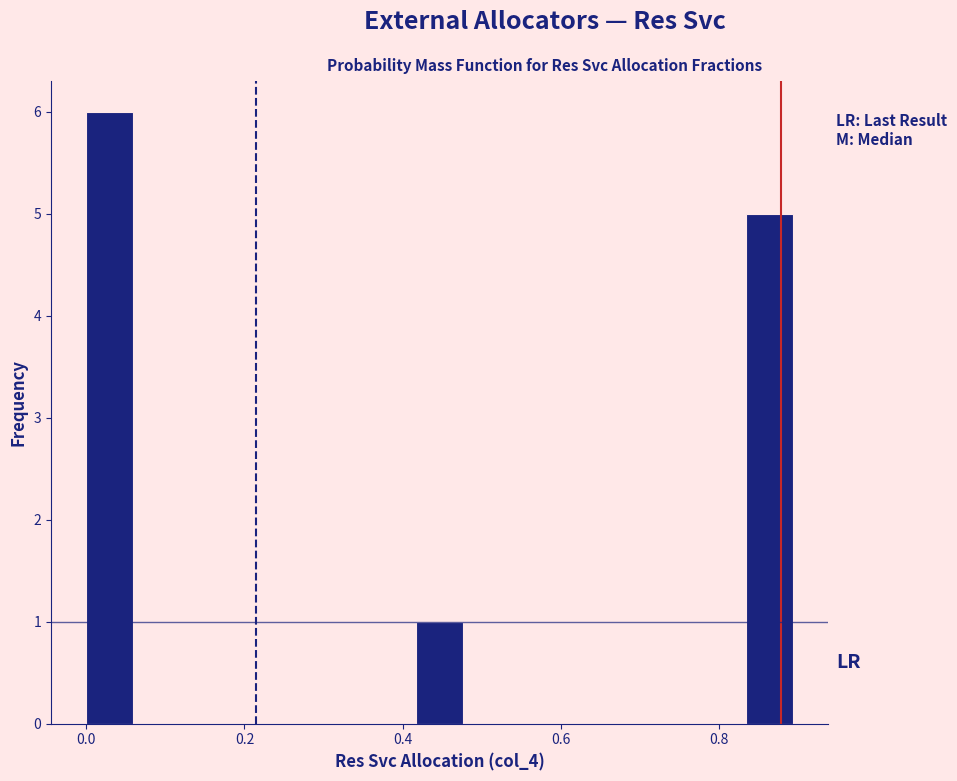

Around what value on the x-axis is the tallest bar? Give the approximate position of its centre, as read against the axis.

0.02